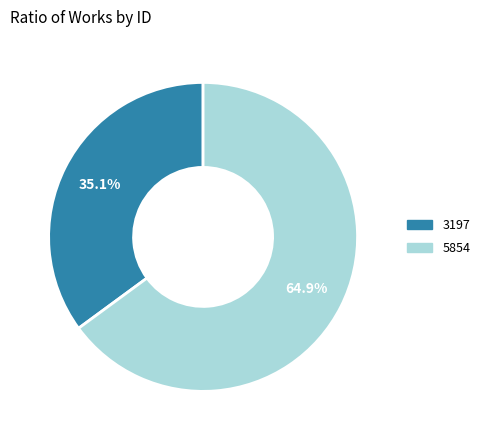

Is there any slice that represents more than half of the pie?

Yes